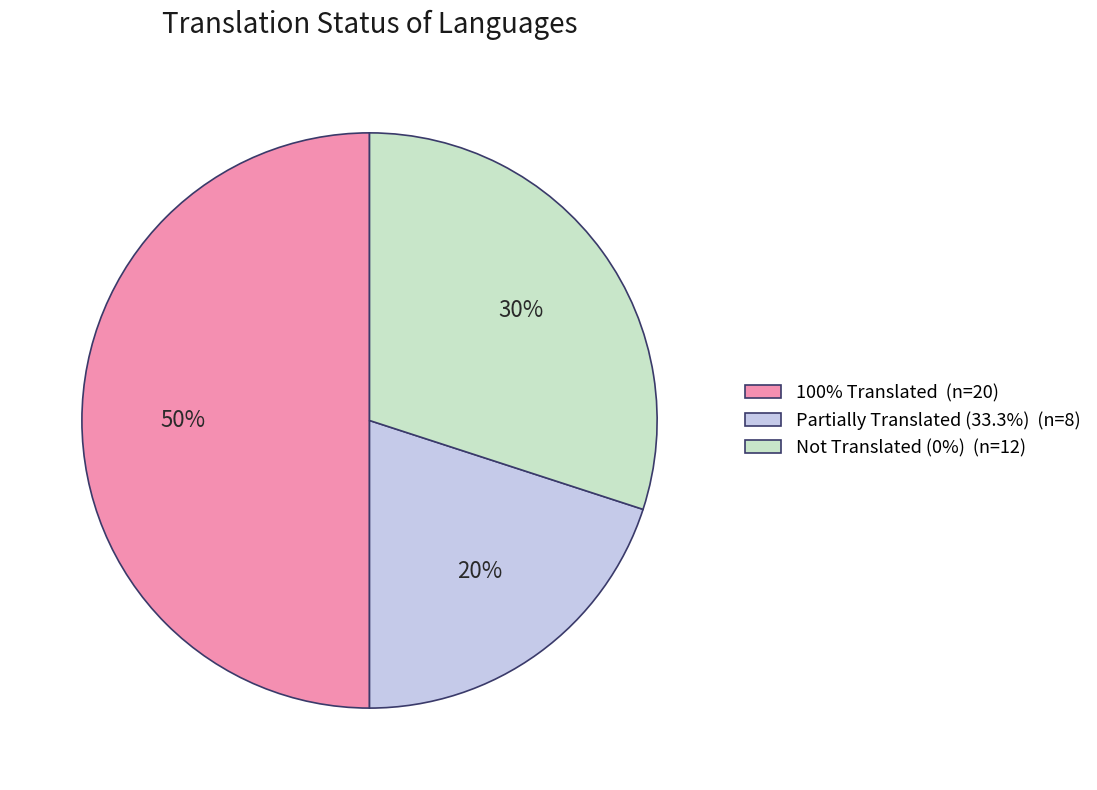

Is Not Translated (0%) (n=12) the majority of the pie?

No